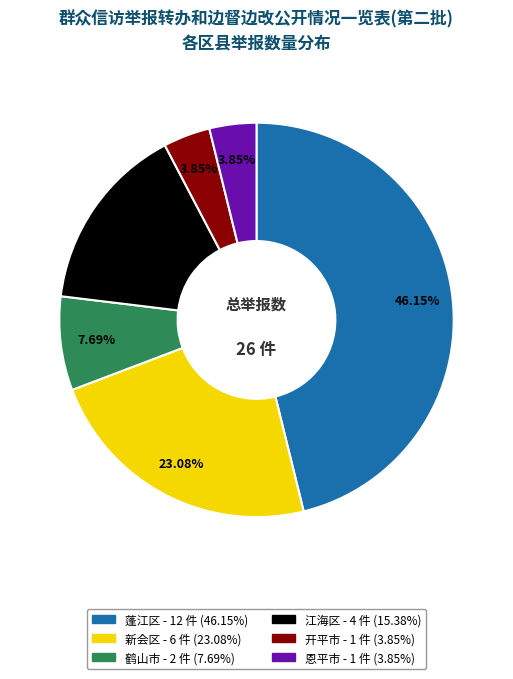

Which slice is the largest?

蓬江区